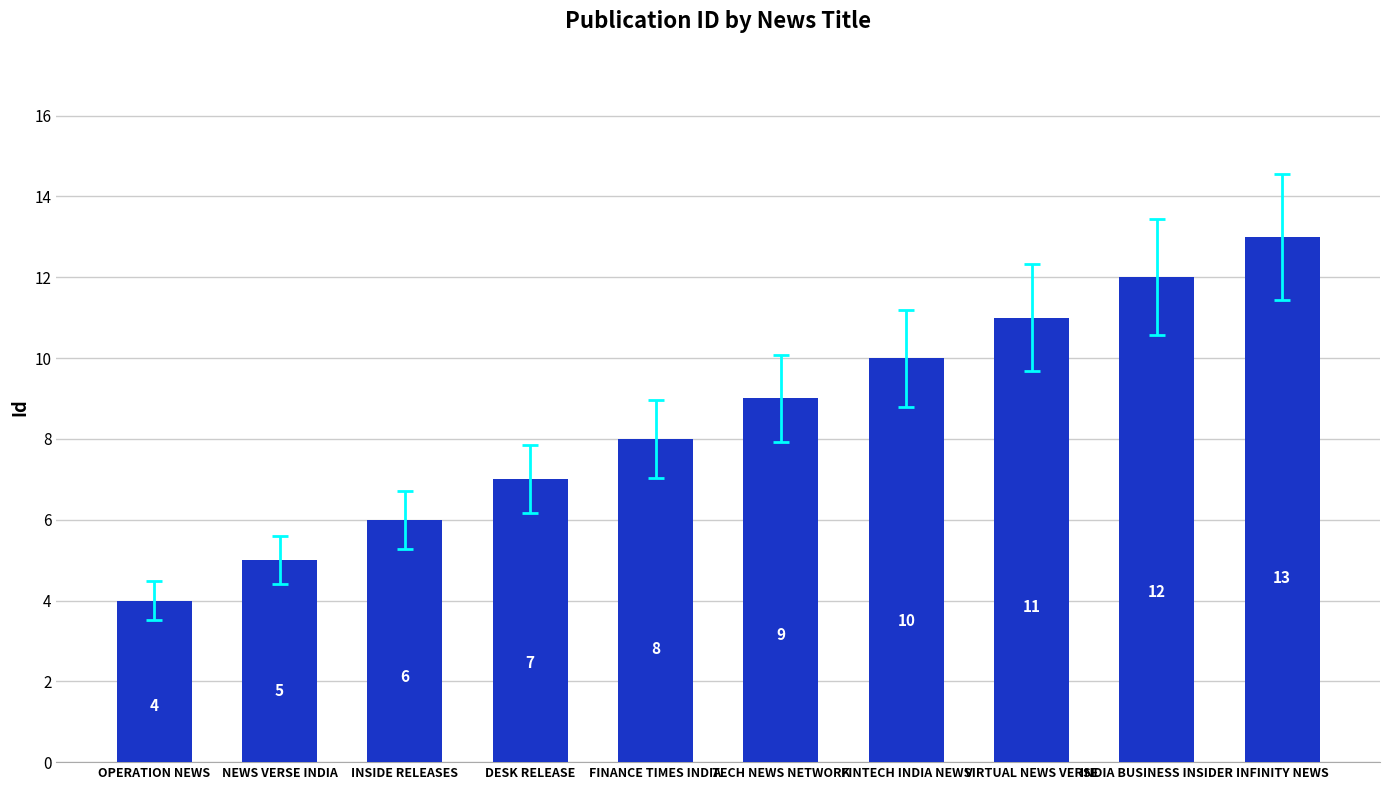

What is the sum of the values at INSIDE RELEASES and OPERATION NEWS?

10